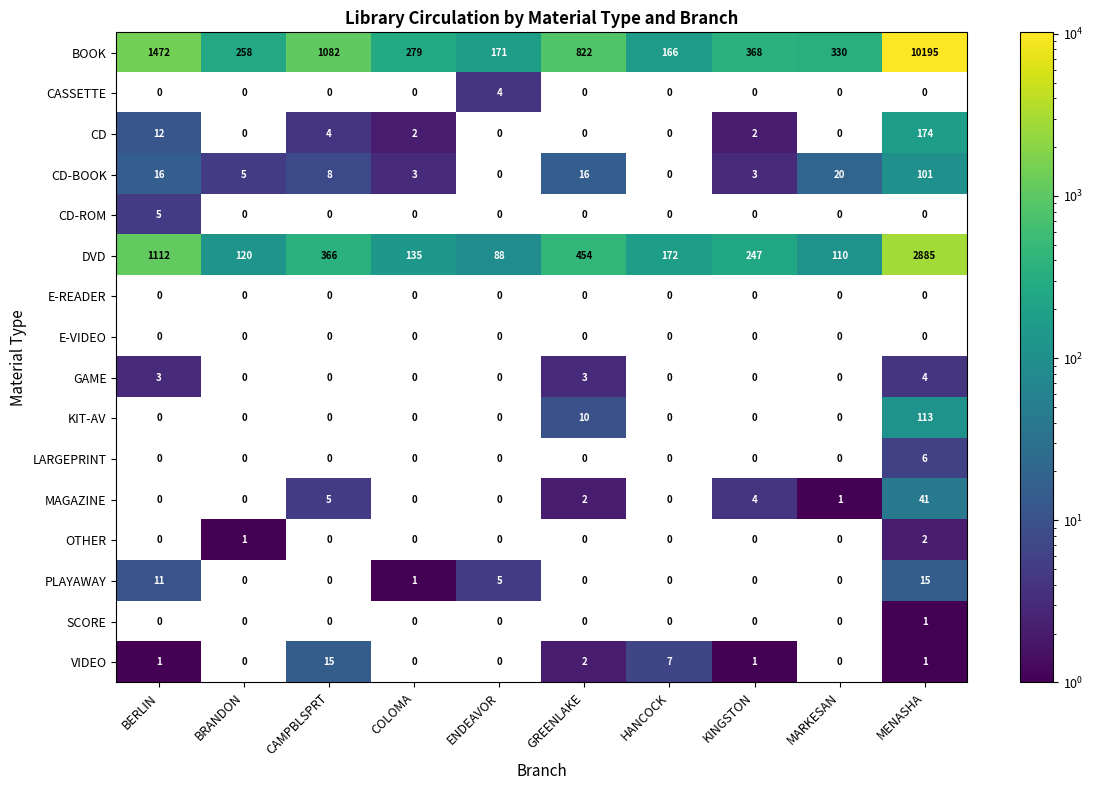

At which category is the sum across all series the highest?

MENASHA